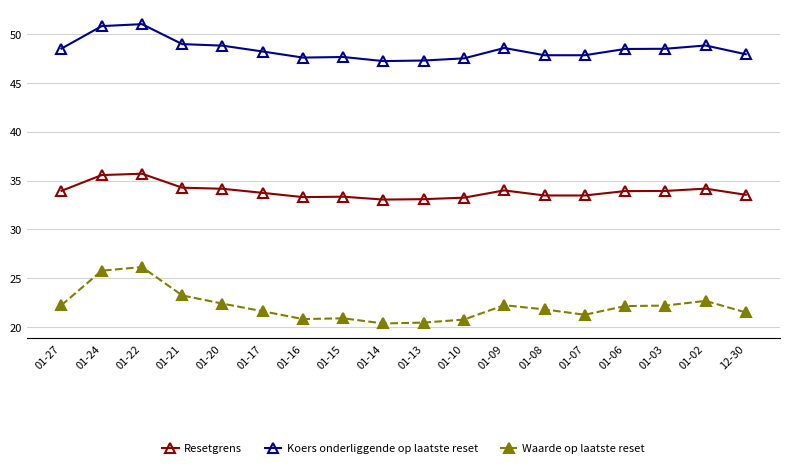

In Waarde op laatste reset, how many points are higher than both neighbors (excluding endpoints)?

4